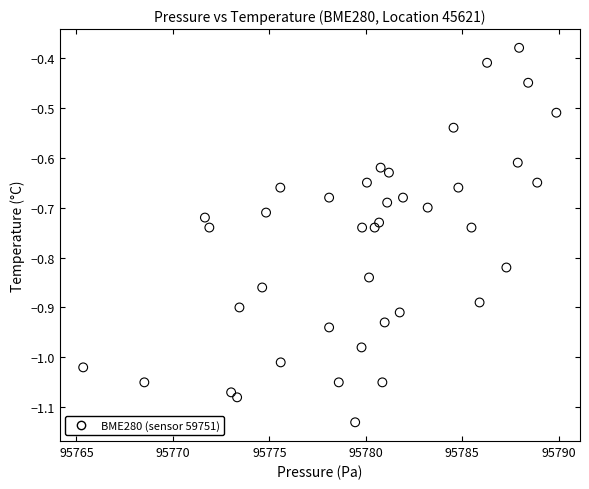

What is the range of X values (max minus min)?

24.5